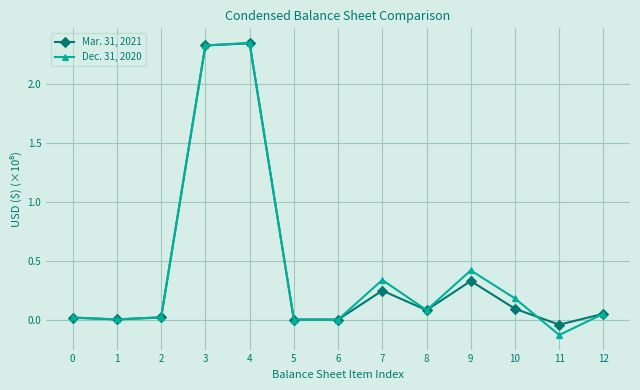

List the series in order of their overall mean, lowest first.

Mar. 31, 2021, Dec. 31, 2020